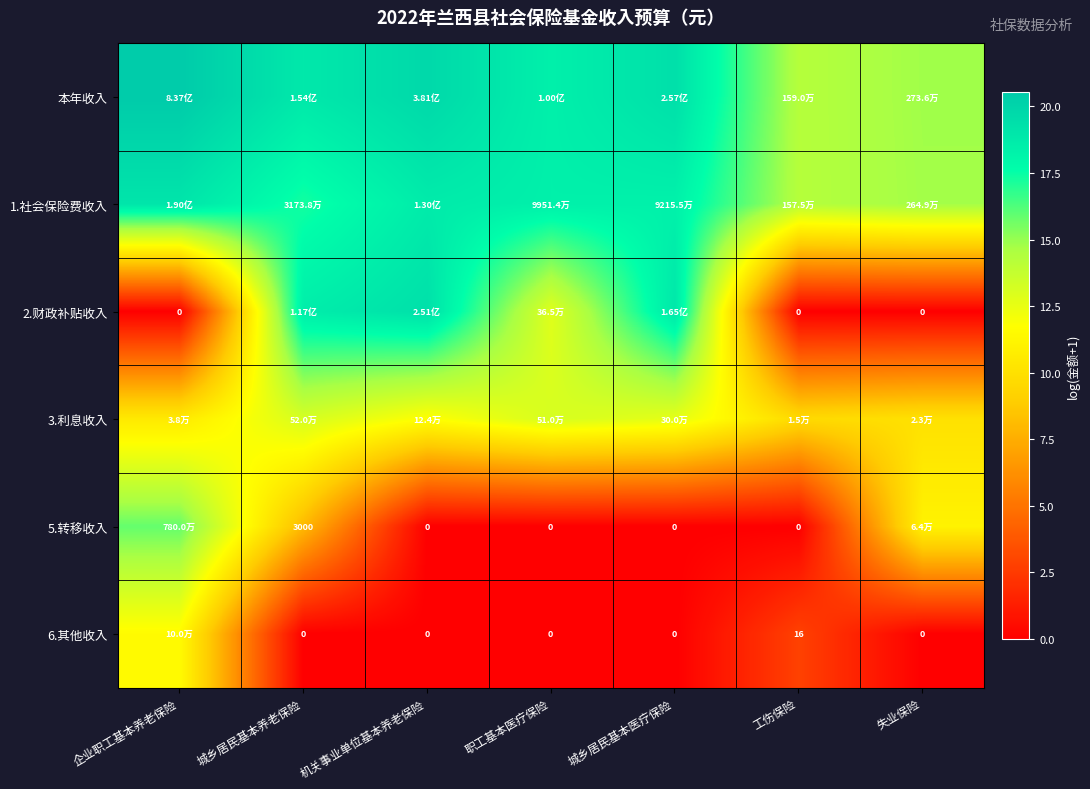

What is the difference between the highest and lowest values at 职工基本医疗保险?

18.4